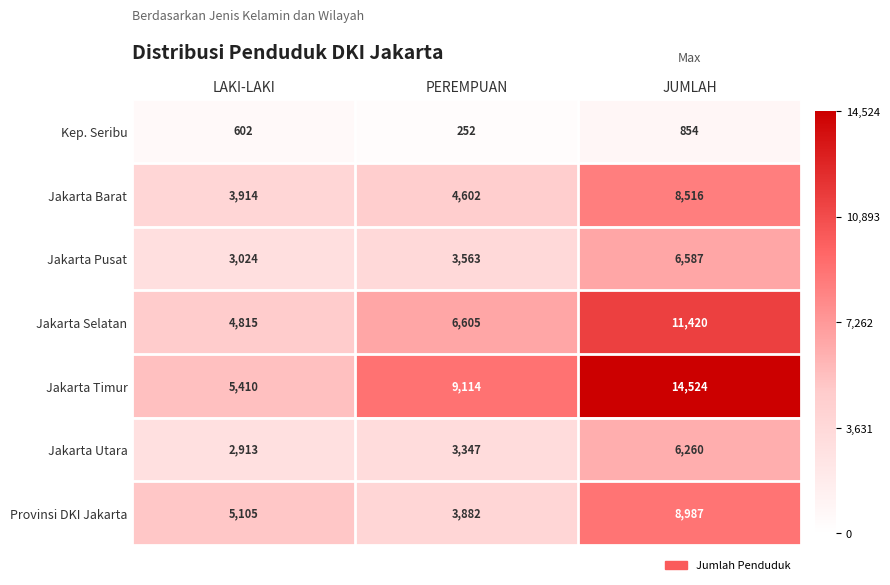

The value of Provinsi DKI Jakarta at JUMLAH is 4823. True or false?

False